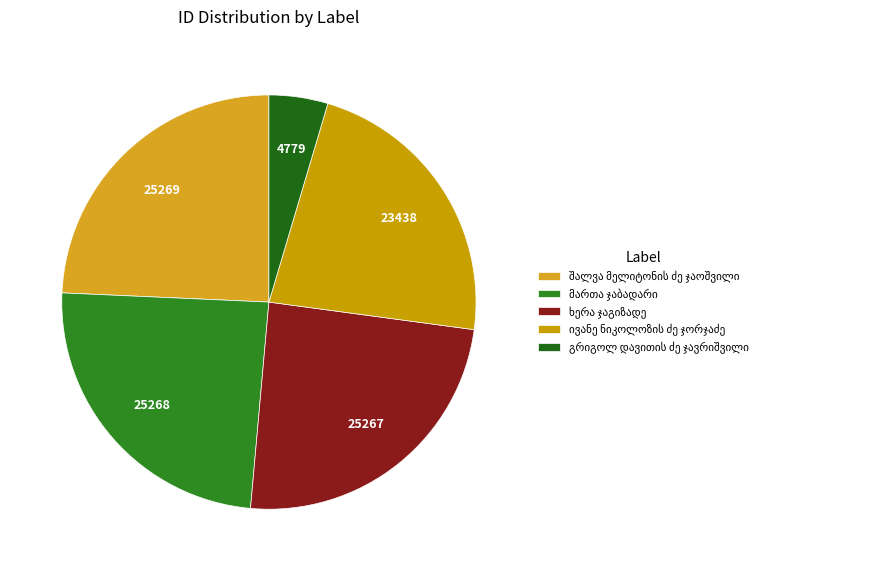

Count the number of slices in the pie.

5